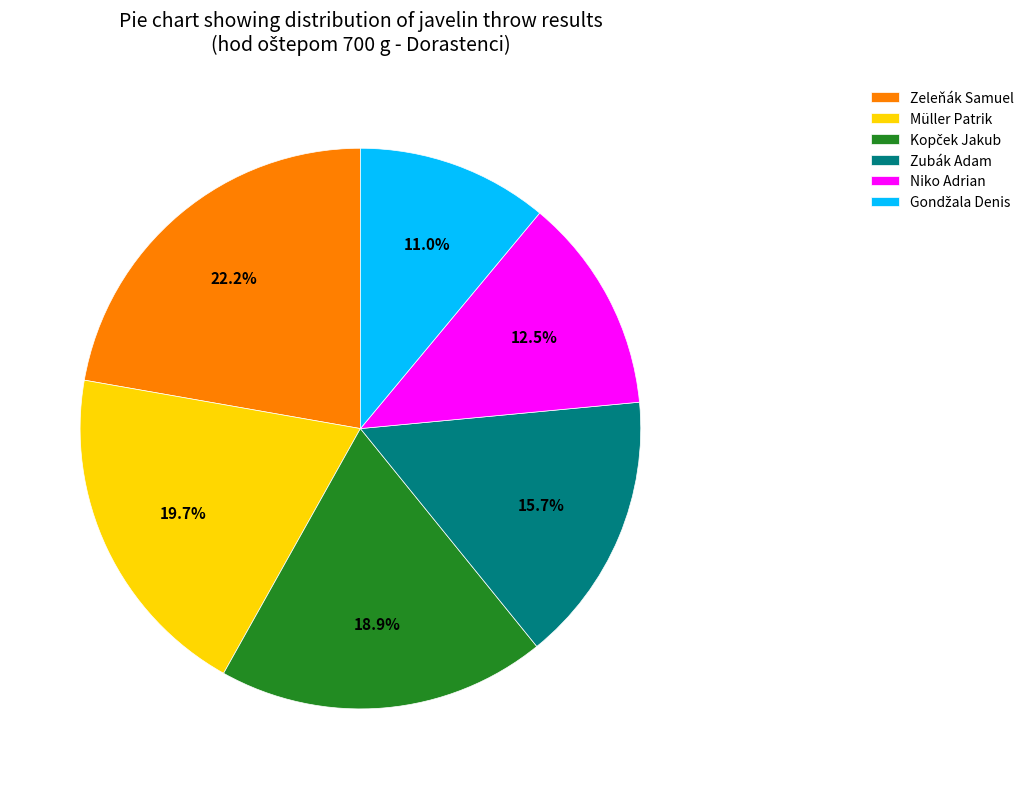

To the nearest percent, what percentage of the pie is Zubák Adam?

16%